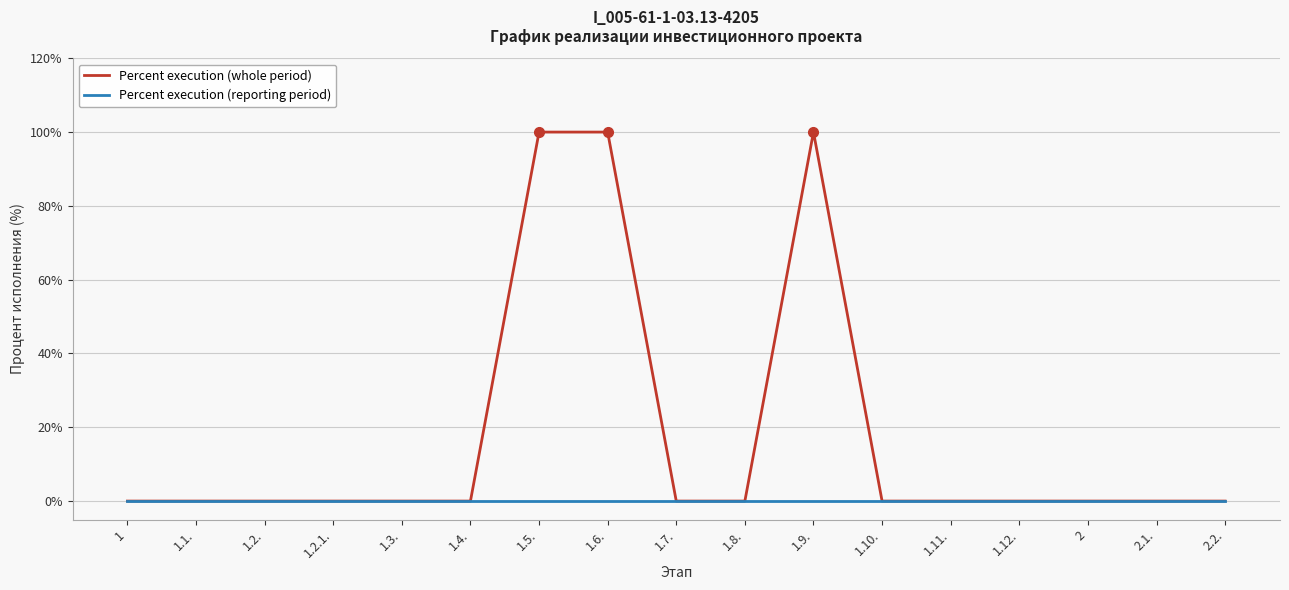

Which series has the largest range (max minus min)?

Percent execution (whole period)